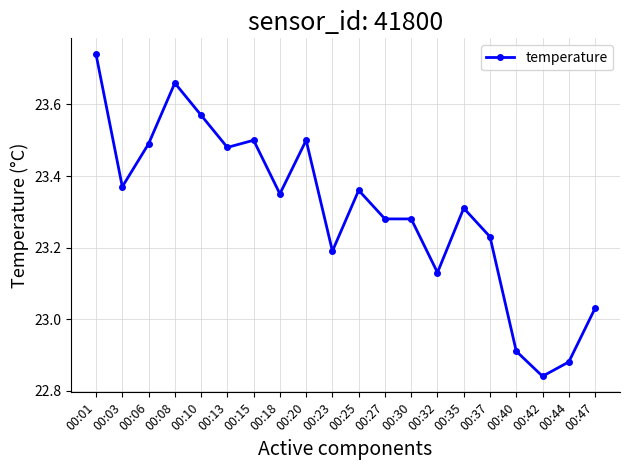

What is the ratio of the value at 00:37 to the value at 00:06?

1.0